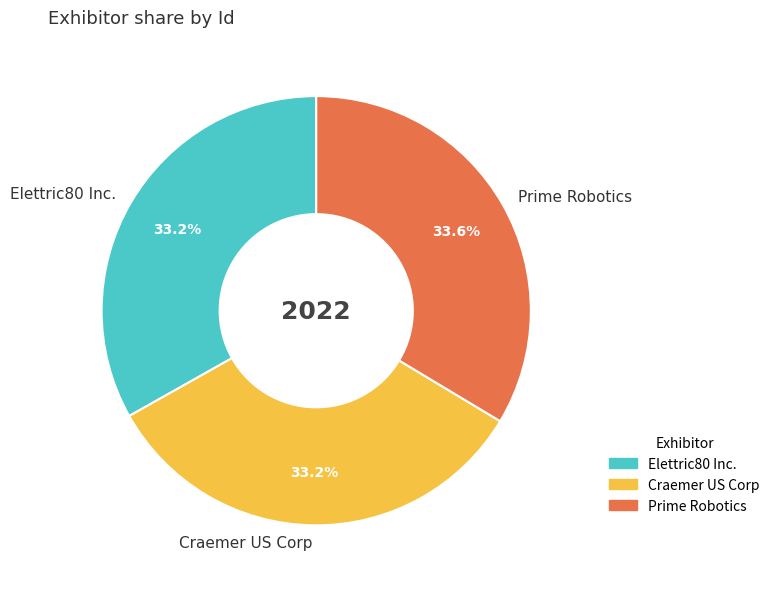

To the nearest percent, what portion does Elettric80 Inc. represent?

33%